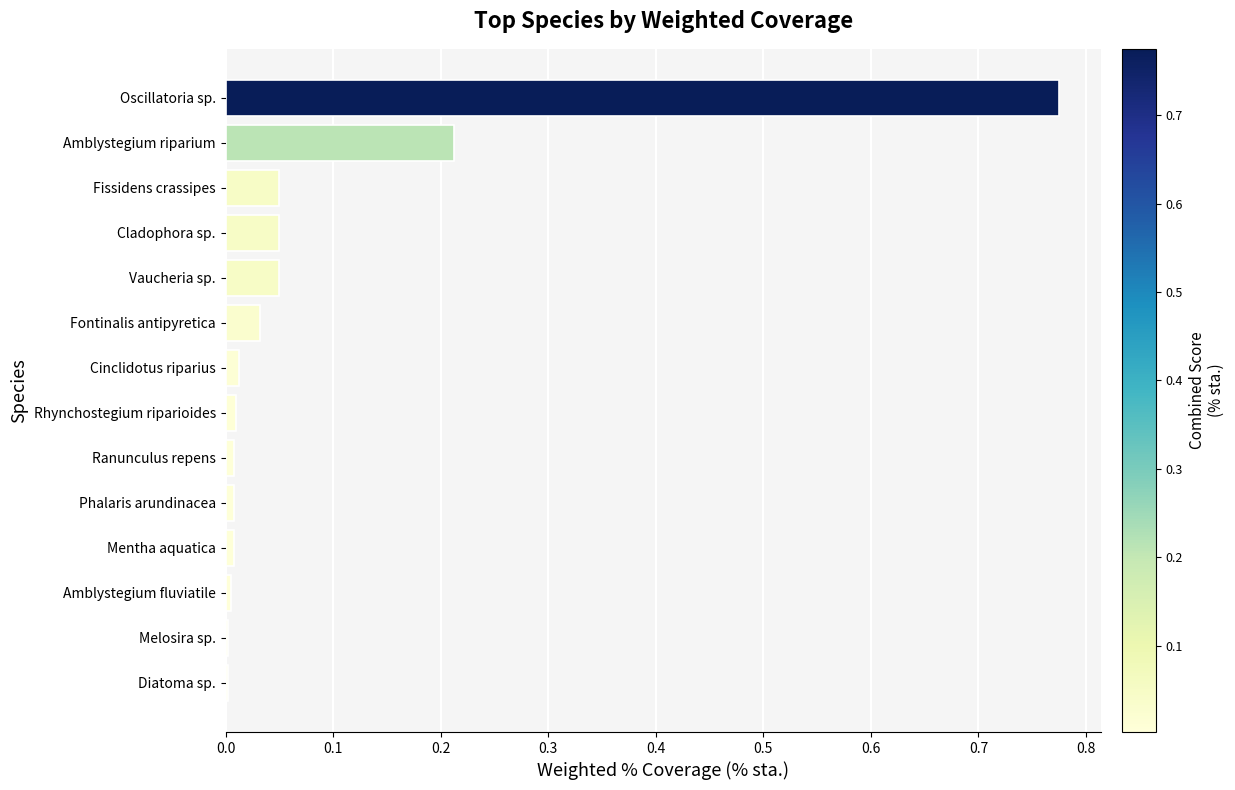

The value at Rhynchostegium riparioides is 0.0. True or false?

True